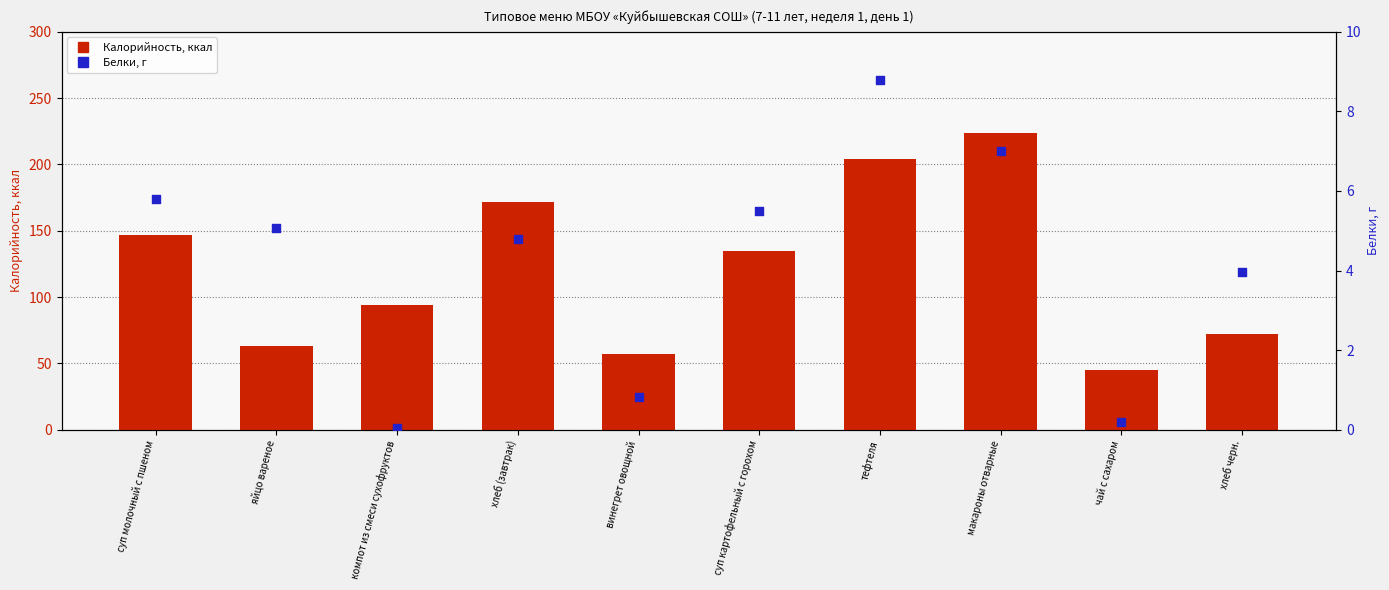

Which series reaches the maximum Y coordinate?

Калорийность (ккал)